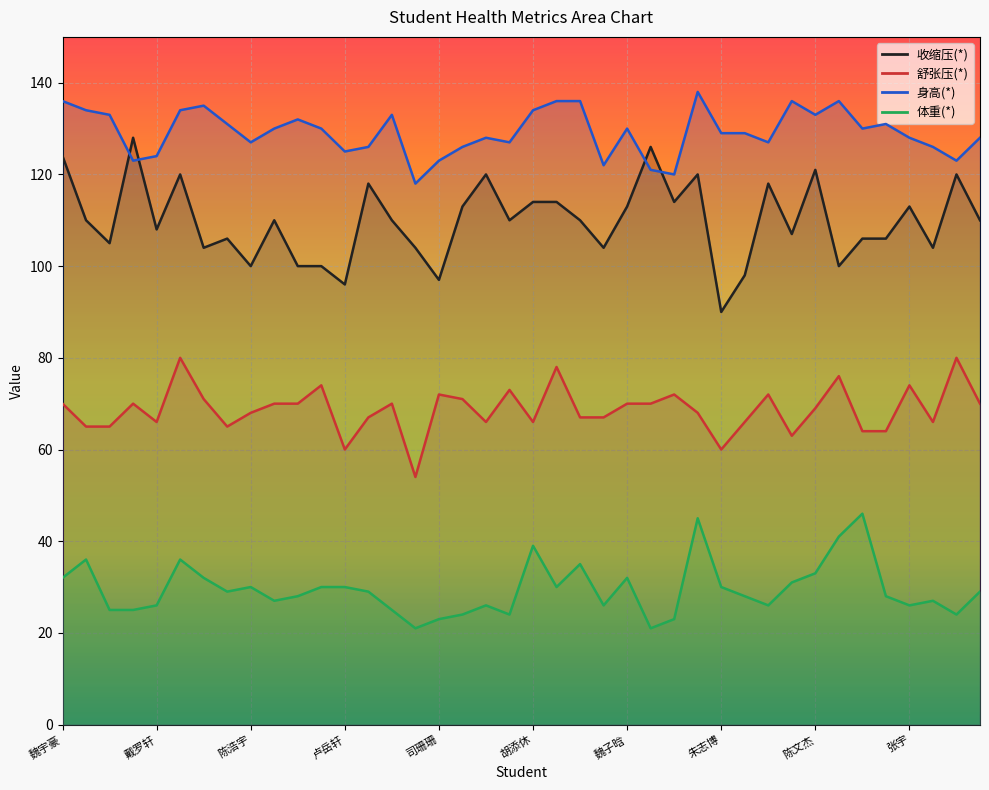

Which label corresponds to the smallest value in the chart?

吴博韬